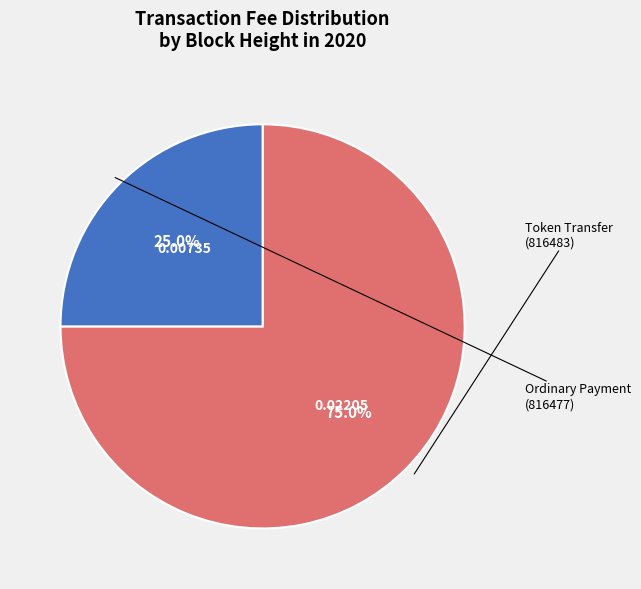

To the nearest percent, what is the average slice percentage?

50%